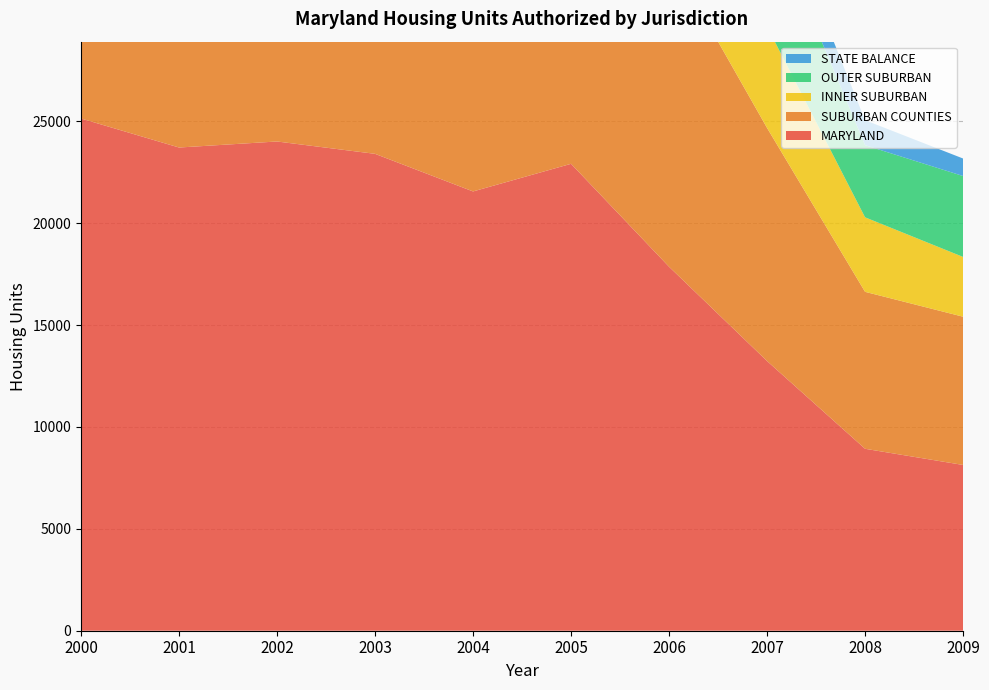

Reading left to right, what are all the values shown in this chart?

MARYLAND: 2000=25132	2001=23708	2002=24004	2003=23398	2004=21553	2005=22909	2006=17858	2007=13232	2008=8927	2009=8133
SUBURBAN COUNTIES: 2000=23070	2001=21674	2002=21532	2003=20562	2004=18398	2005=19492	2006=15281	2007=11438	2008=7701	2009=7274
INNER SUBURBAN: 2000=10648	2001=10111	2002=9361	2003=9072	2004=7517	2005=8034	2006=7049	2007=4971	2008=3656	2009=2933
OUTER SUBURBAN: 2000=11413	2001=10171	2002=10520	2003=9516	2004=8819	2005=9079	2006=6750	2007=5658	2008=3540	2009=3970
STATE BALANCE: 2000=2062	2001=2034	2002=2472	2003=2836	2004=3155	2005=3417	2006=2577	2007=1794	2008=1226	2009=859